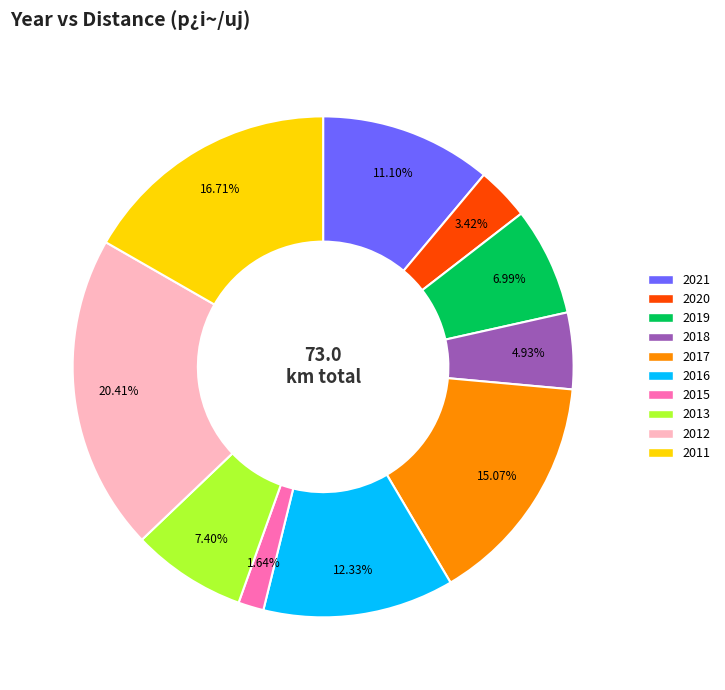

How many slices are in this pie chart?

10